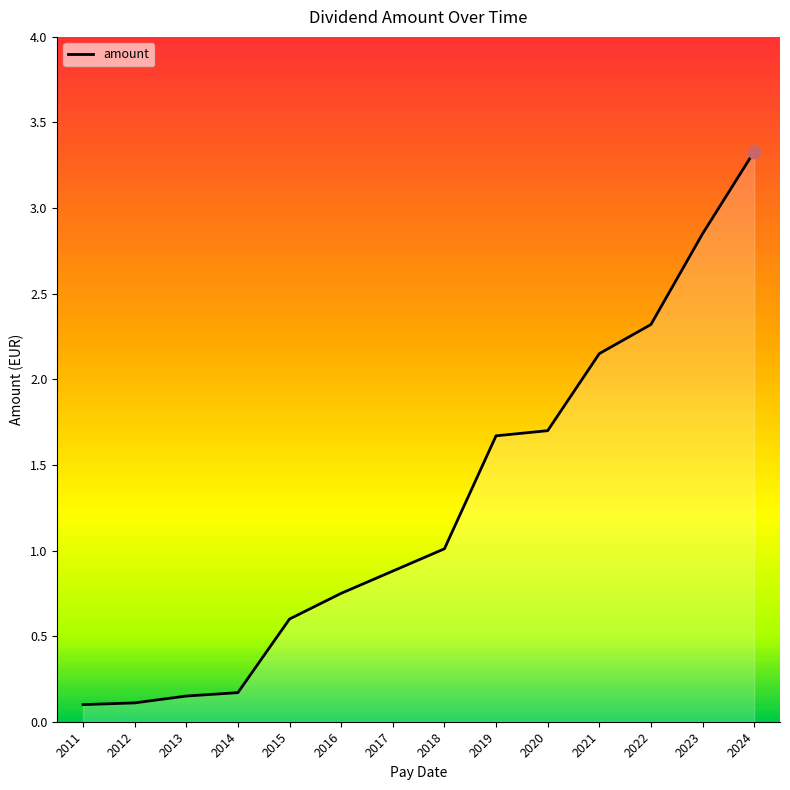

What is the ratio of the value at 2021 to the value at 2020?

1.3